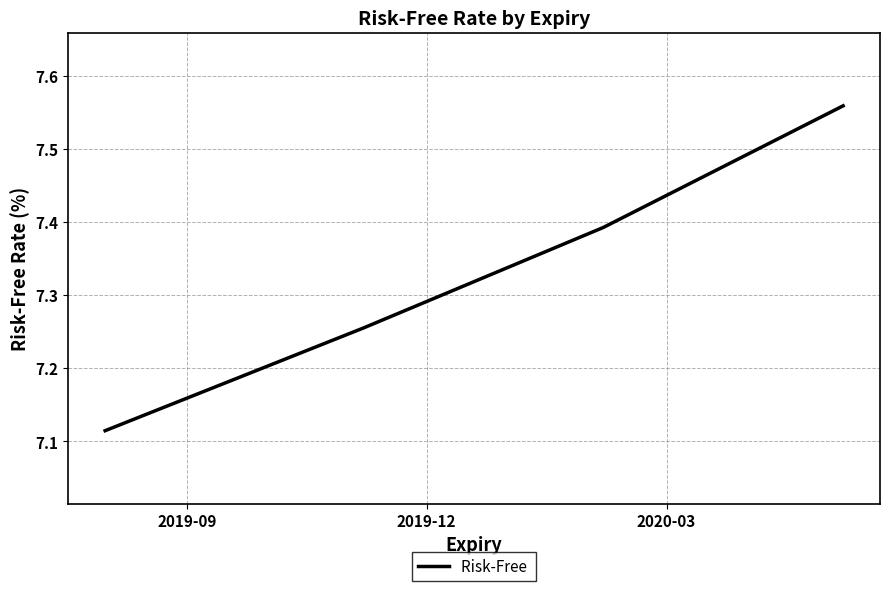

Count the number of categories in the chart.

4